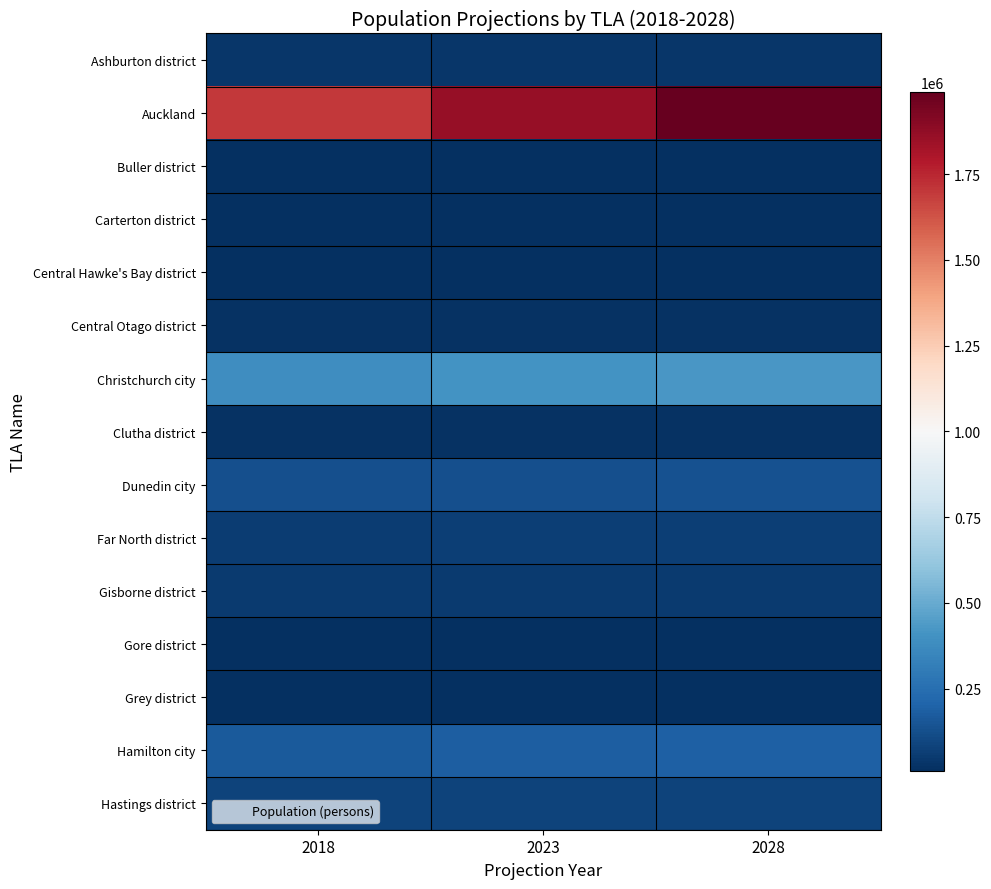

At 2023, list the series in order from largest to smallest.

Auckland, Christchurch city, Hamilton city, Dunedin city, Hastings district, Far North district, Gisborne district, Ashburton district, Central Otago district, Clutha district, Central Hawke's Bay district, Grey district, Gore district, Buller district, Carterton district